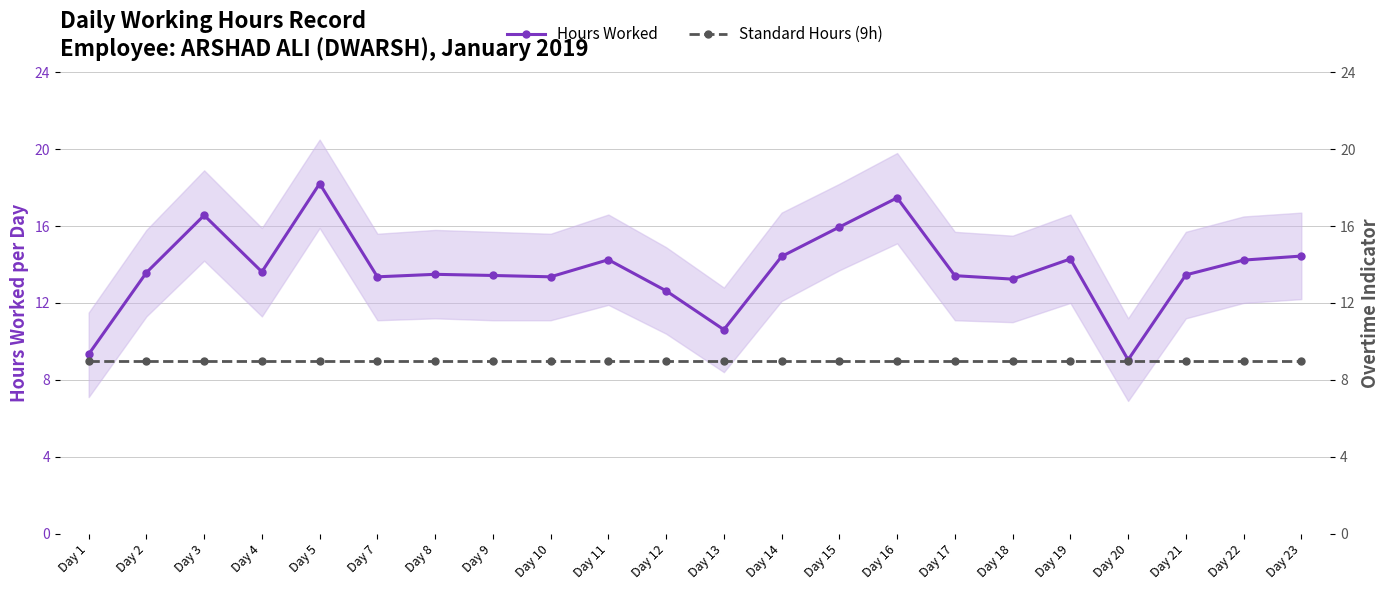

List the series in order of their overall mean, highest first.

Hours Worked, Standard Hours (9h)